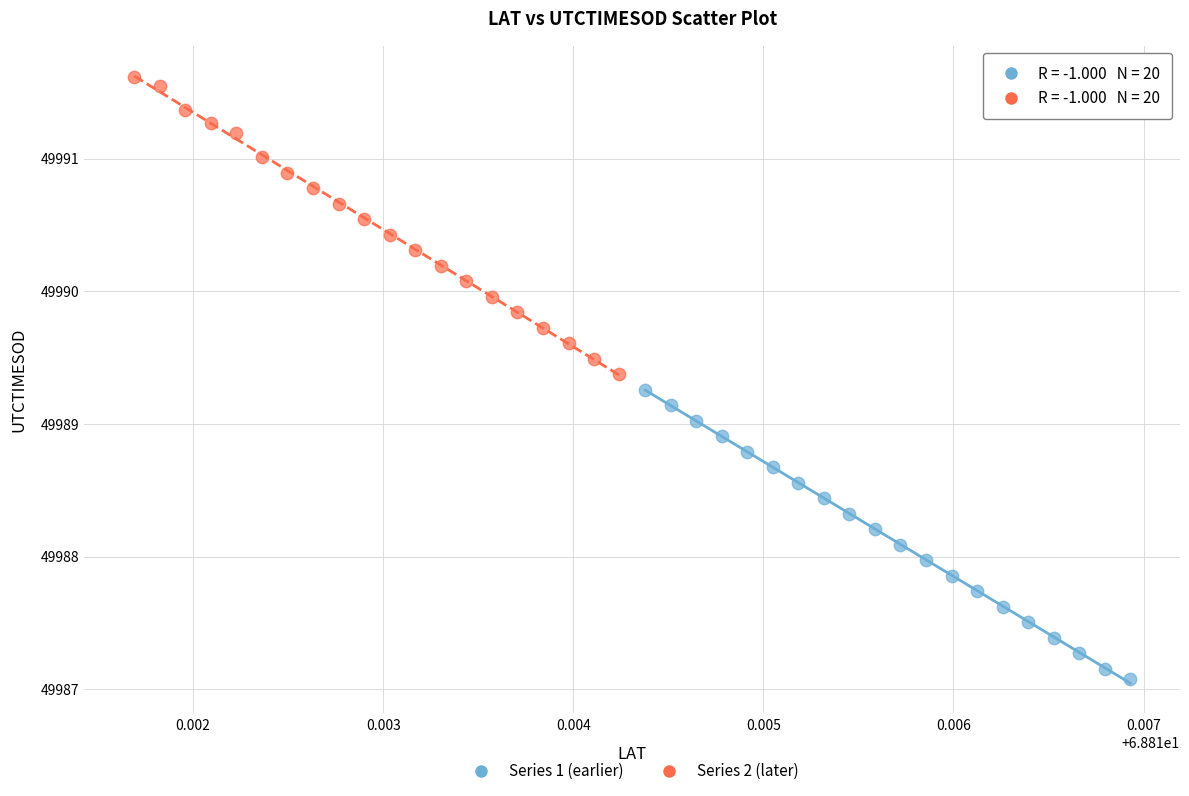

Which series contains the lowest Y value?

Series 1 (earlier)